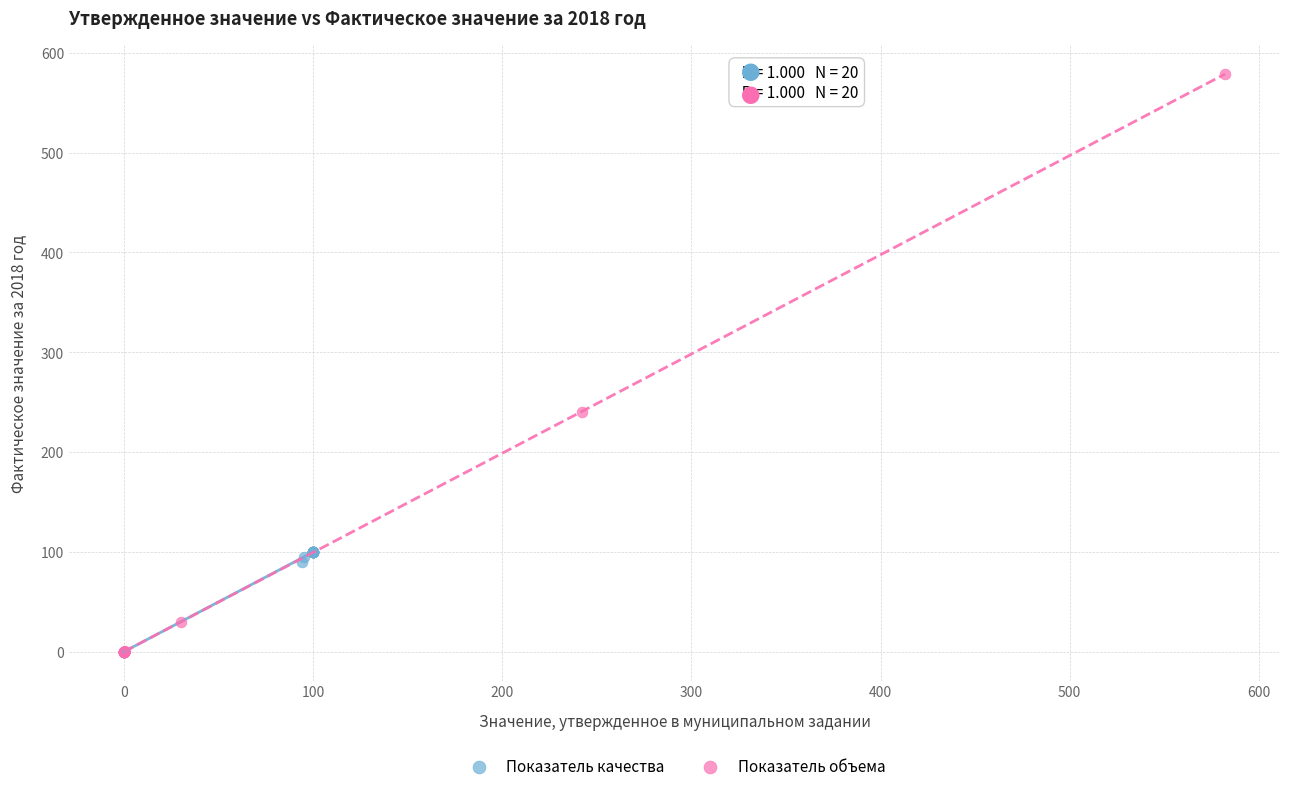

Which series has the widest spread of Y values?

Показатель объема